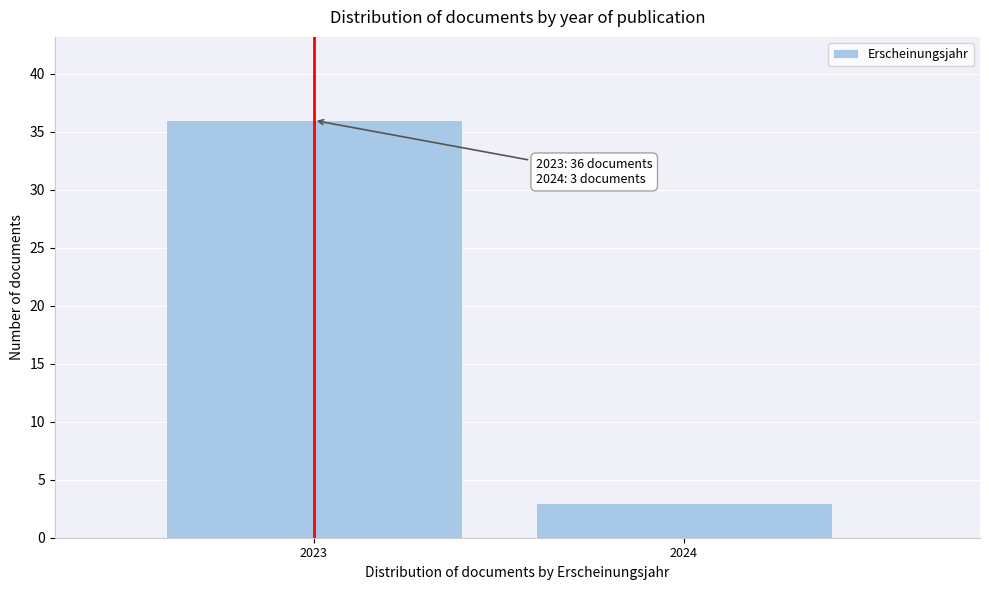

Reading right to left, extract all data points from this chart.

3	36